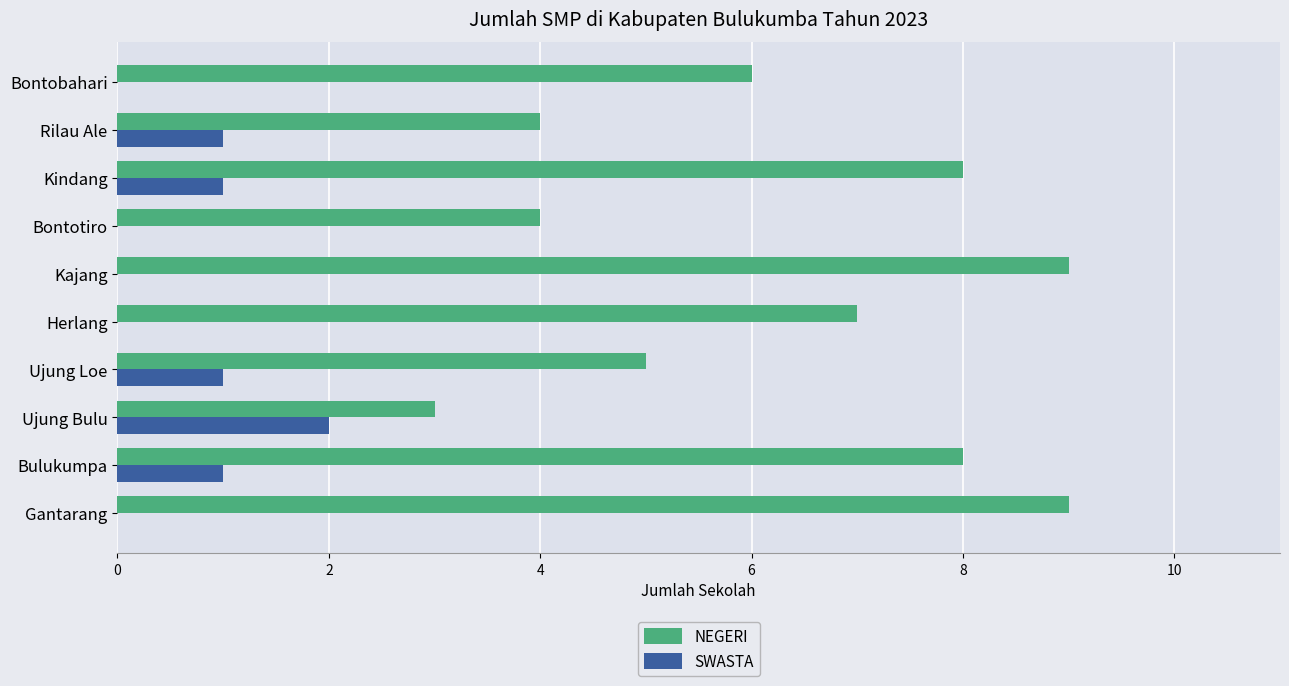

What is the maximum value shown in the chart?

9